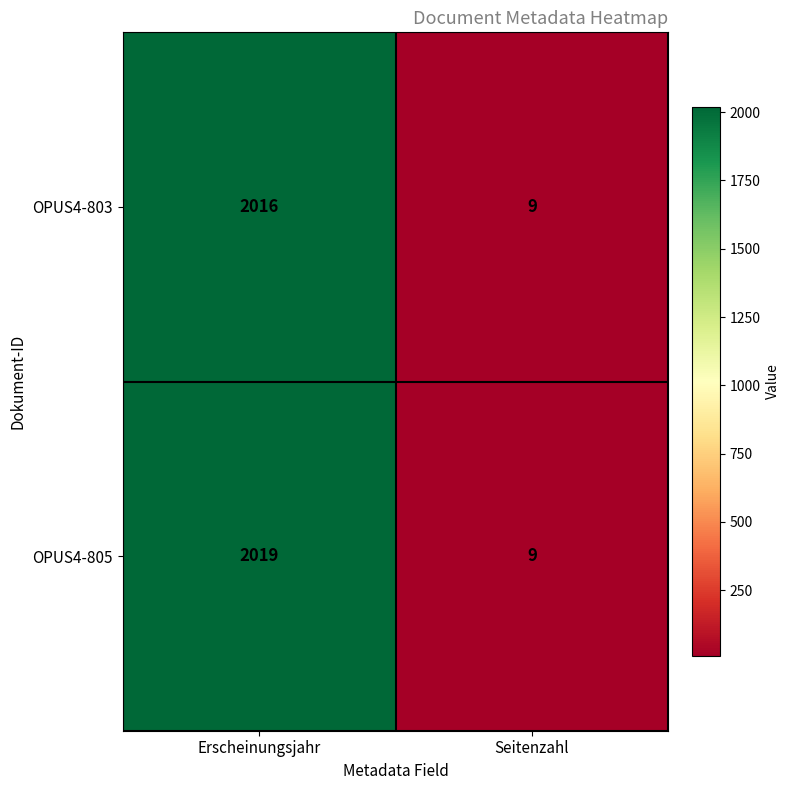

At Erscheinungsjahr, list the series in order from smallest to largest.

OPUS4-803, OPUS4-805